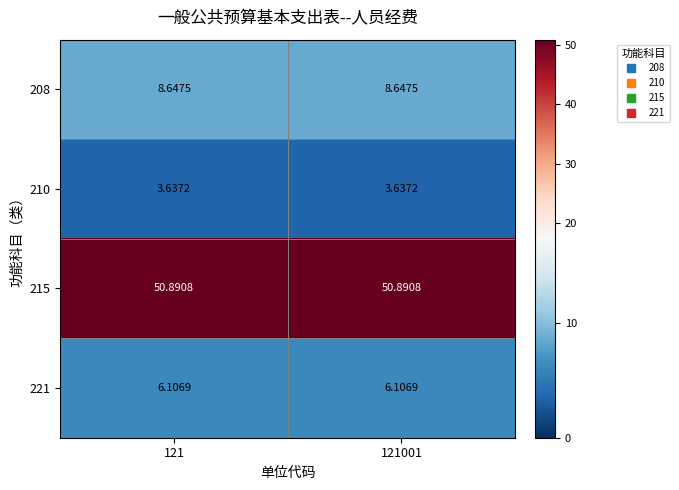

Is the value of 208 at 121001 greater than the value of 215 at 121001?

No